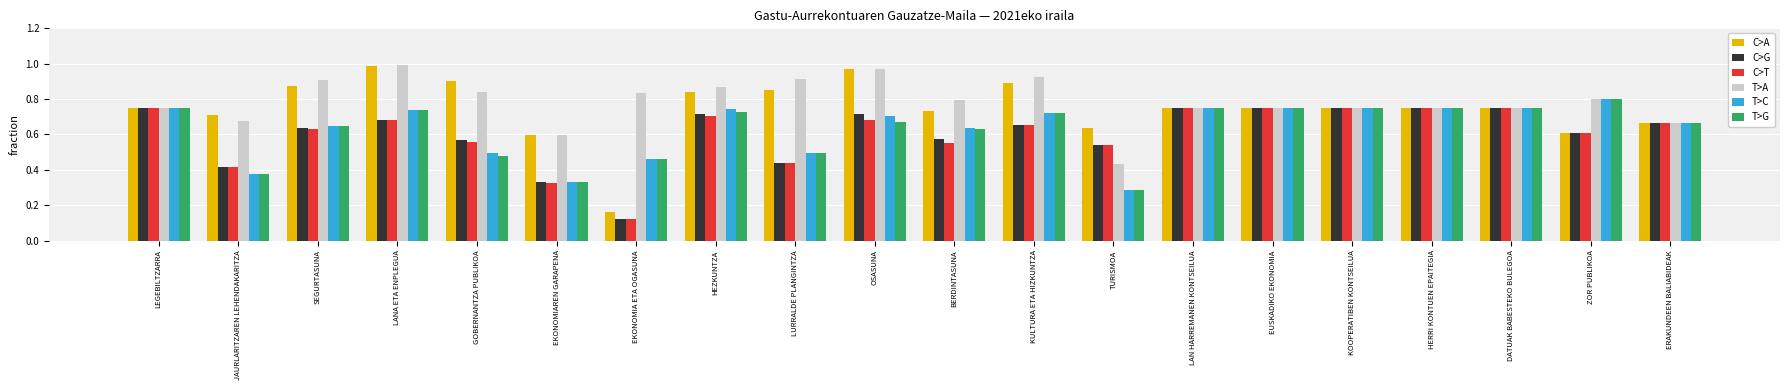

At which category does the chart reach its minimum across all series?

EKONOMIA ETA OGASUNA